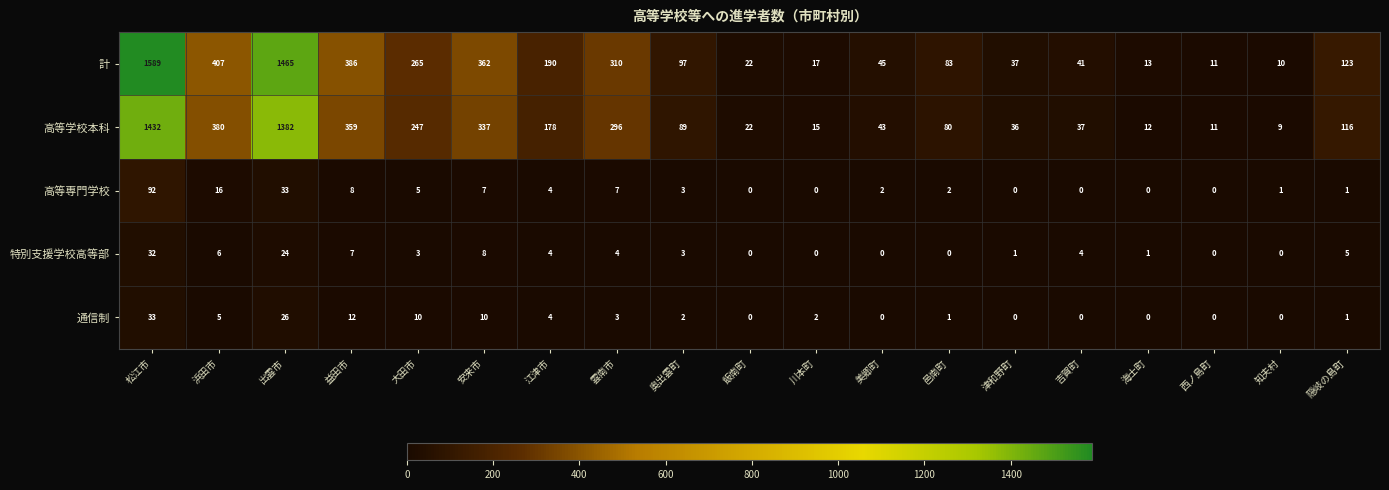

What is the minimum value for 高等学校本科?

9